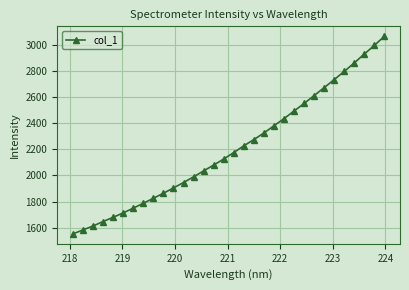

True or false: the data has more than 2 interior local peaks.

False